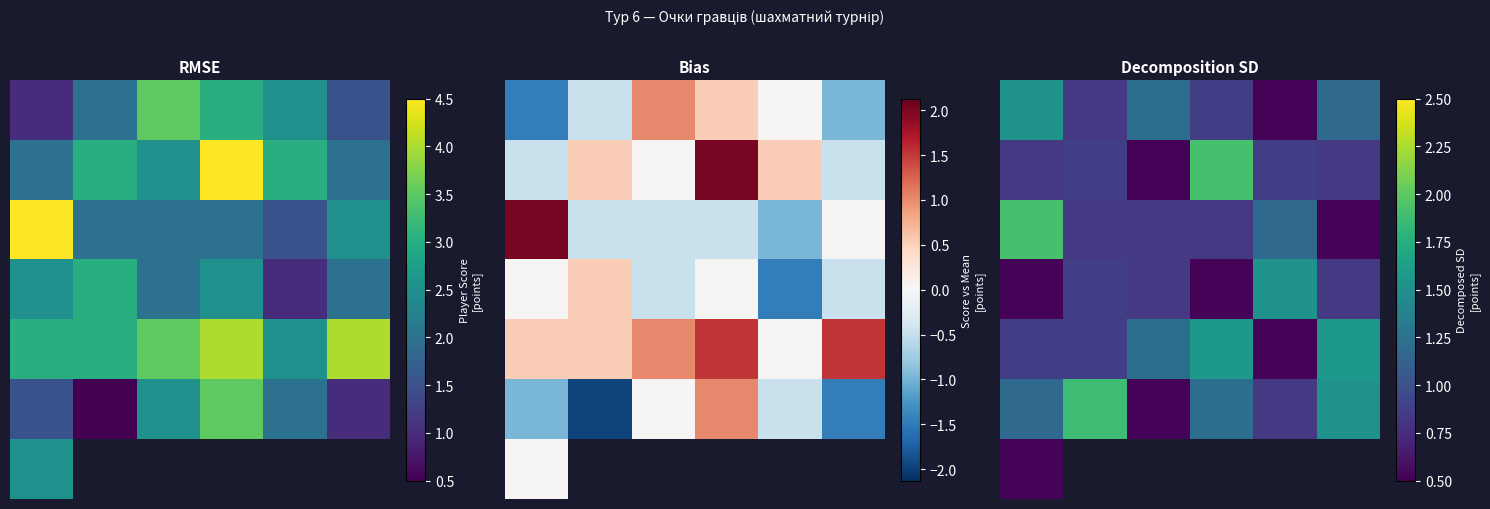

The 5 series shows 0.8 at 2. True or false?

False